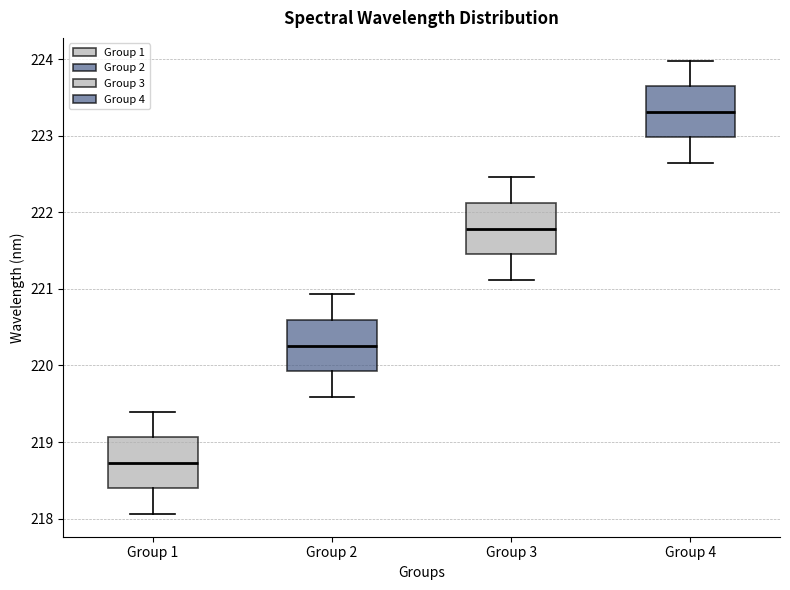

Reading left to right, transcribe this box plot: for each box, give where its median line is, the range the box spans, and where its two whiskers end, as read against the y-axis. The values are not printed on the chart, so give them approximately, as read against the axis.

Group 1: median 218.7, box 218.4 to 219.1, whiskers 218.1 to 219.4
Group 2: median 220.3, box 219.9 to 220.6, whiskers 219.6 to 220.9
Group 3: median 221.8, box 221.5 to 222.1, whiskers 221.1 to 222.5
Group 4: median 223.3, box 223.0 to 223.6, whiskers 222.6 to 224.0